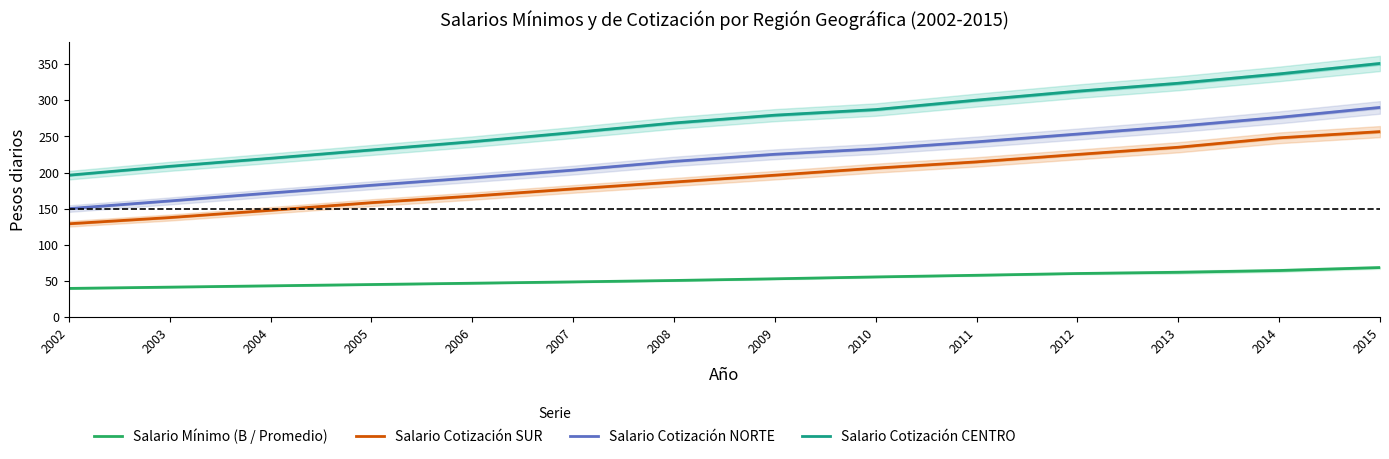

Which series has the largest range (max minus min)?

Salario Cotización CENTRO